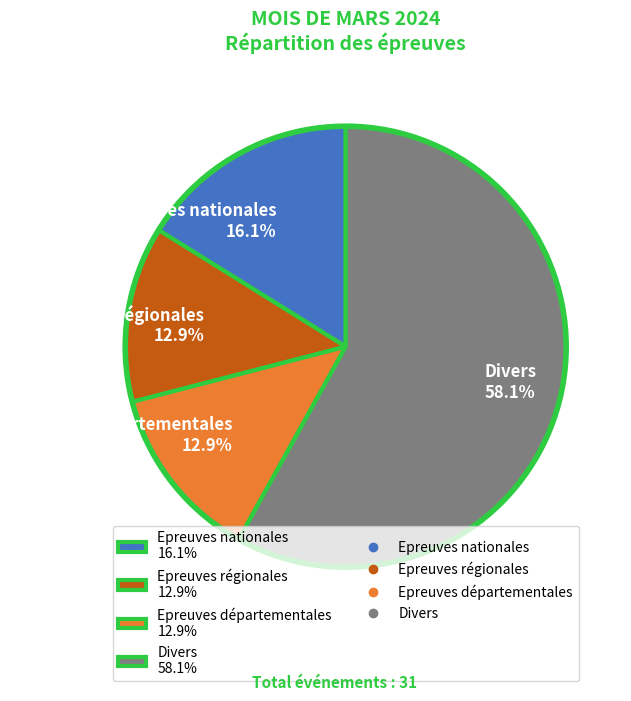

What is the majority slice?

Divers